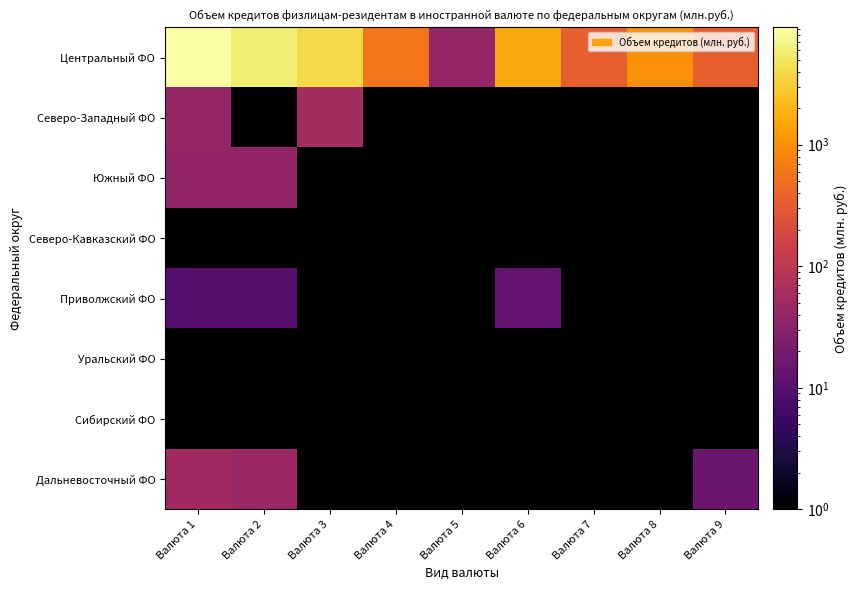

At which label does Центральный ФО reach its minimum?

Валюта 5